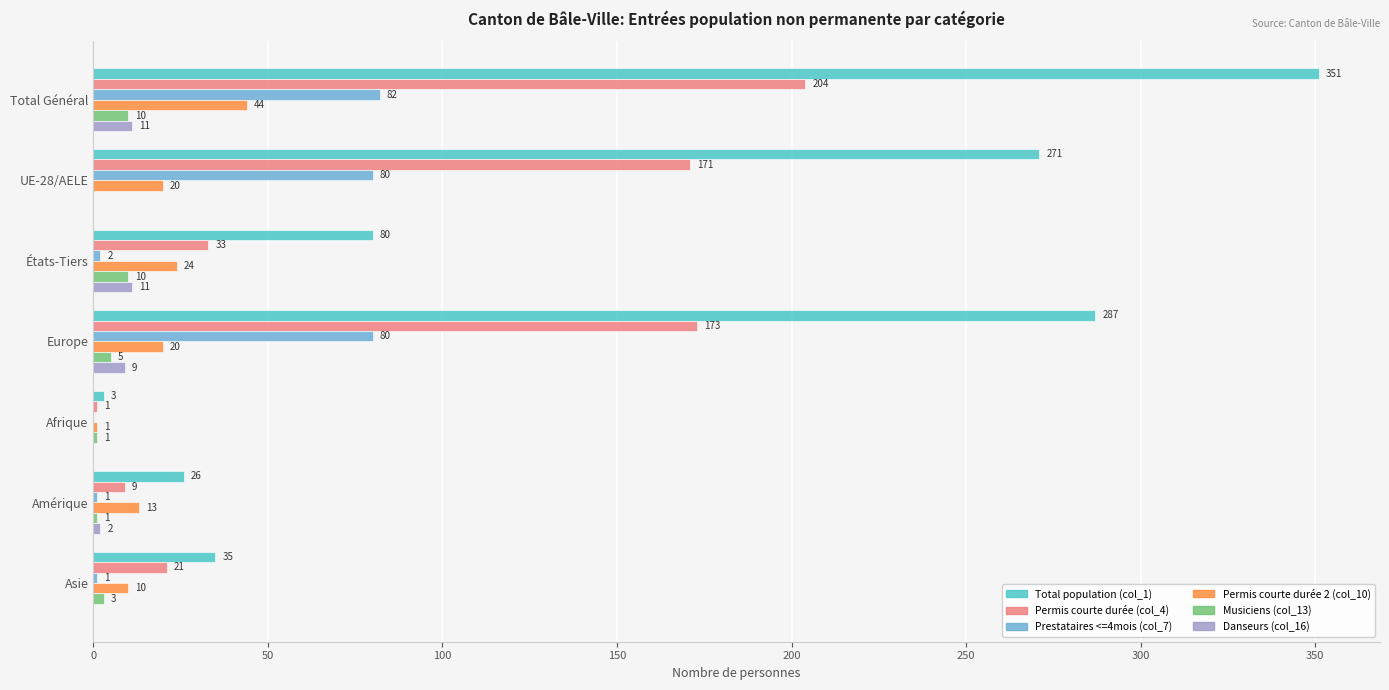

Count the number of categories in the chart.

7